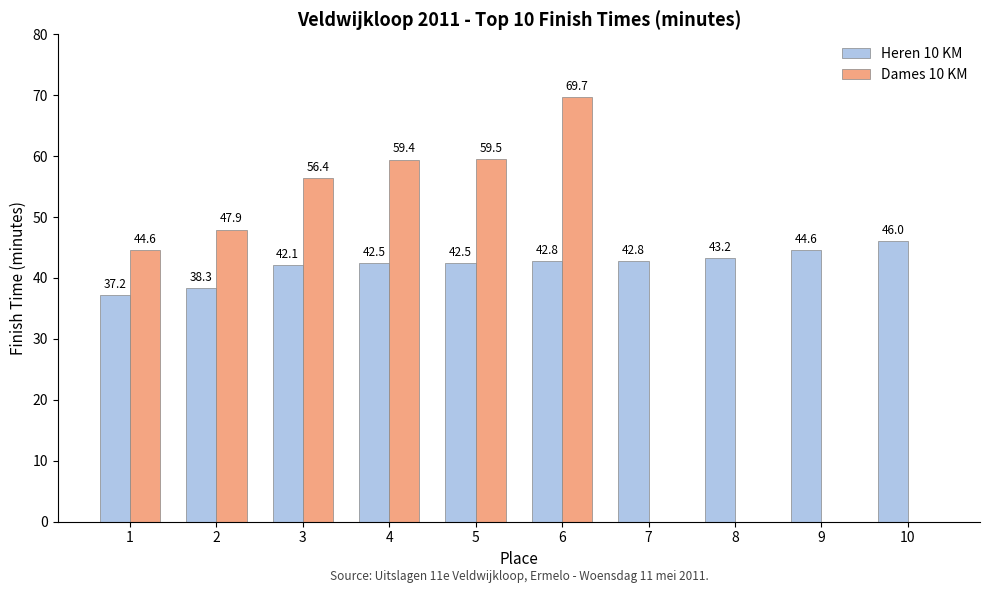

Where does the Dames 10 KM series first go above 47?

2